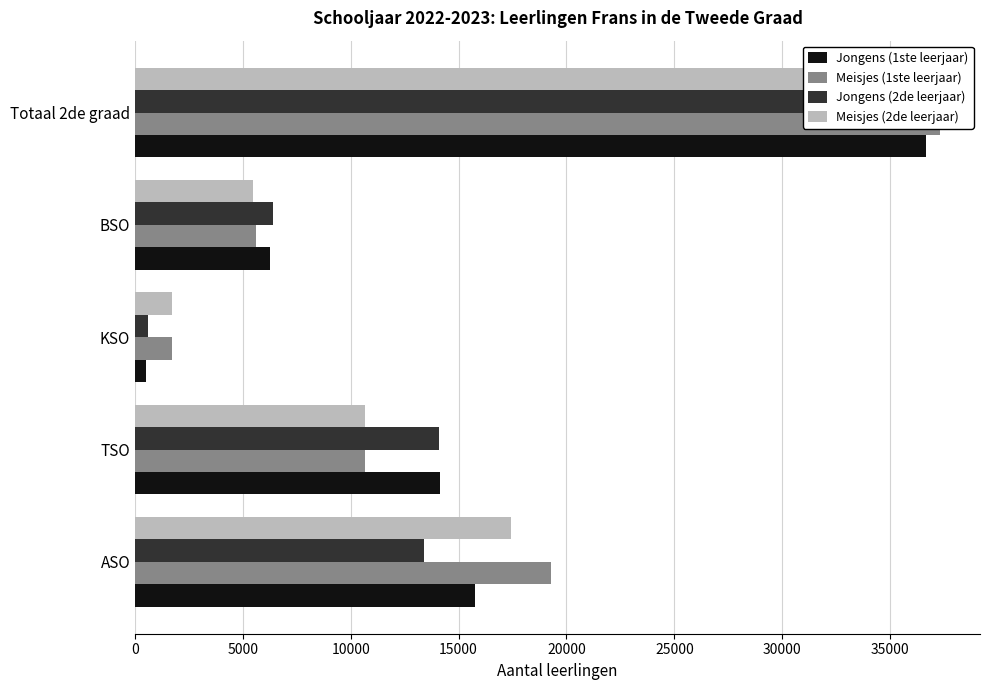

What is the value of the Jongens (1ste leerjaar) bar at the 1st from the left?

15764